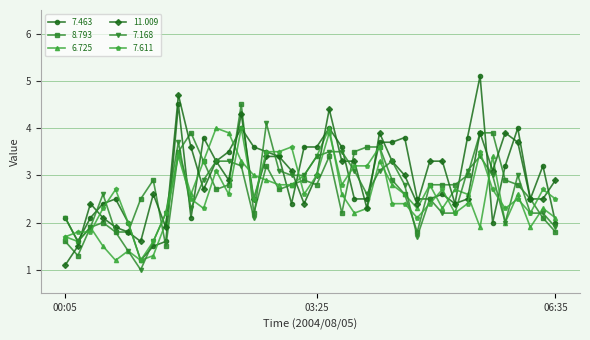

Is this an area chart (filled region under the line)?

No